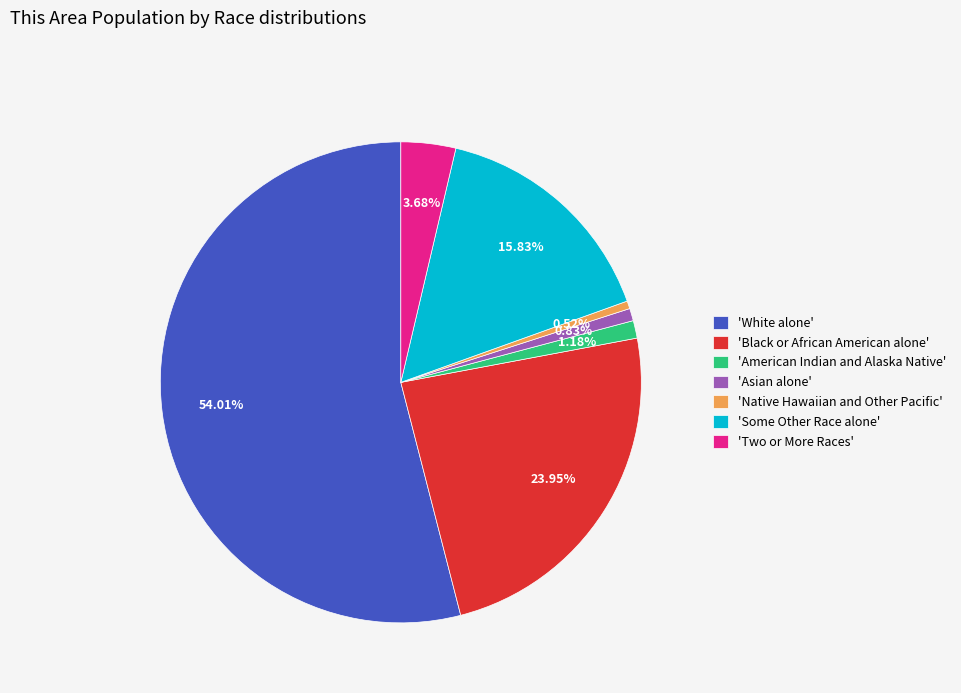

Which category has the biggest portion of the pie?

'White alone'